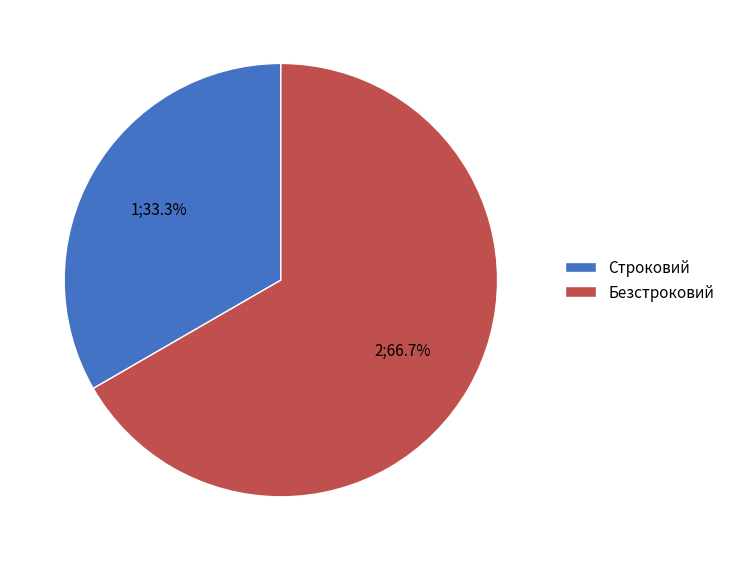

How much of the chart is everything except Безстроковий?

33.3%